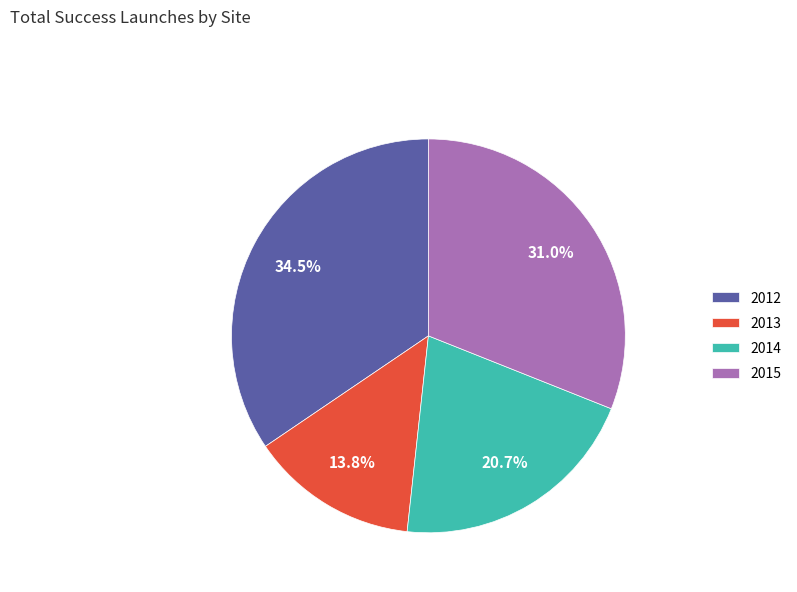

What is the smallest slice in the pie chart?

2013